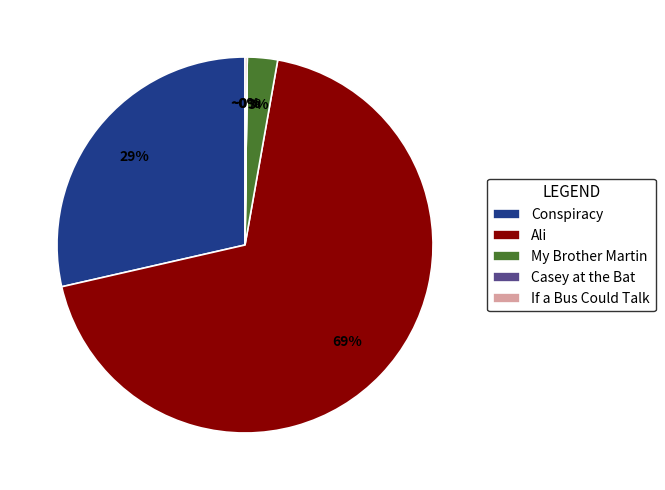

Which category accounts for the majority?

Ali